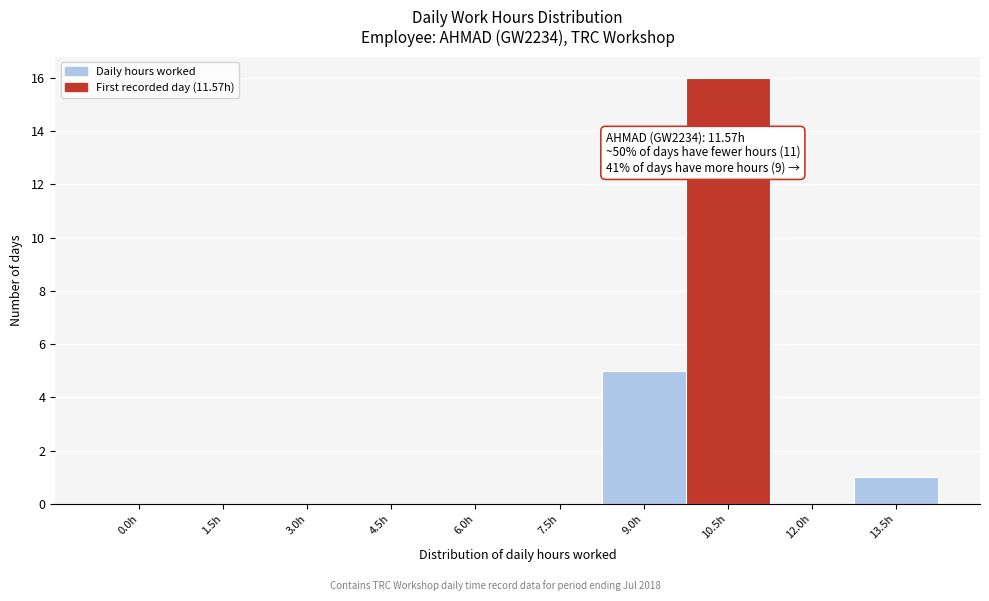

What is the greatest value displayed?

16